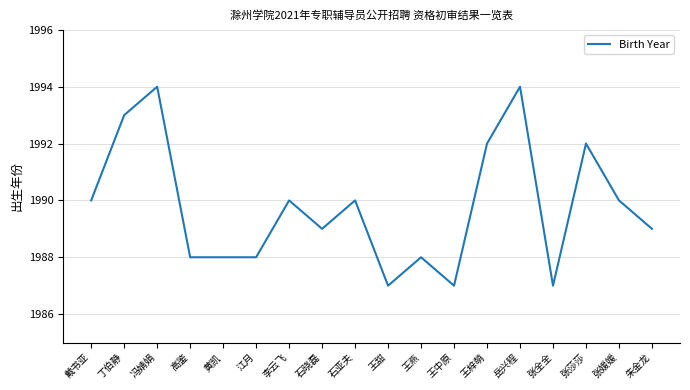

What is the minimum value shown in the chart?

1987